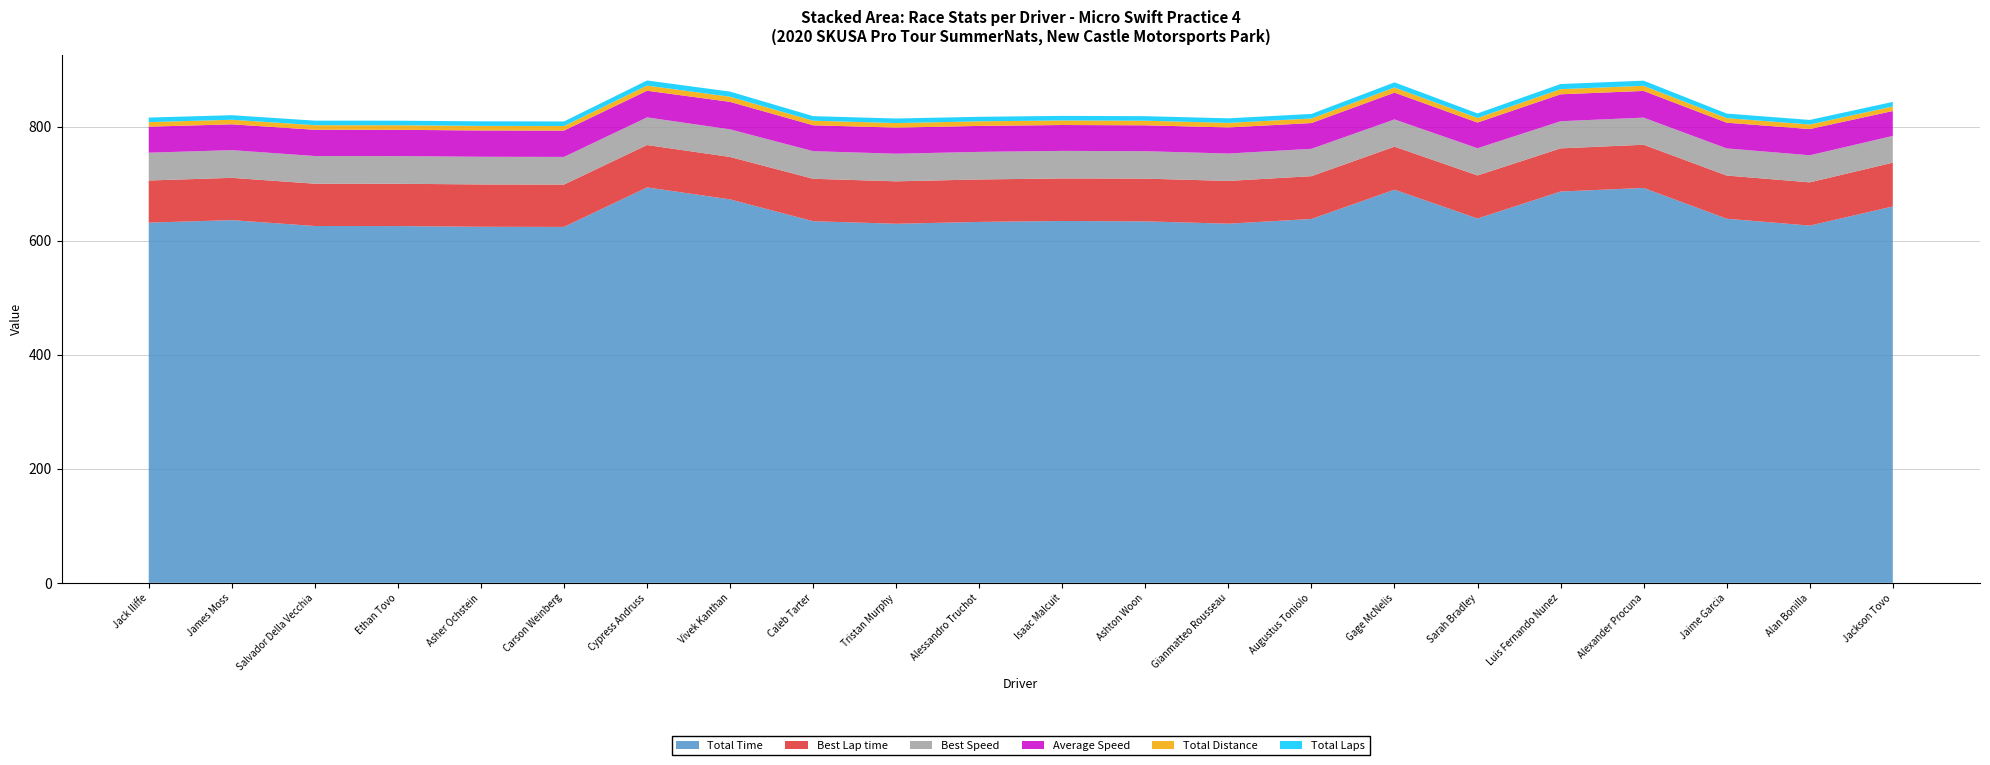

Reading right to left, list all the values displayed in this chart.

Total Time: 659.9	626.3	638.4	692.4	686.1	638.8	689.3	637.9	629.7	633.8	634.5	632.8	629.5	634.0	672.3	693.3	624.0	624.3	625.5	625.6	635.9	631.5
Best Lap time: 76.7	75.8	75.7	75.7	75.7	75.5	75.5	75.0	75.0	74.9	74.6	74.4	74.4	74.4	74.4	74.3	74.2	74.2	74.2	74.1	74.1	73.9
Best Speed: 46.9	47.5	47.5	47.6	47.6	47.7	47.7	48.0	48.0	48.1	48.3	48.4	48.4	48.4	48.4	48.5	48.5	48.5	48.5	48.6	48.6	48.7
Average Speed: 43.6	46.0	45.1	46.8	47.2	45.1	47.0	45.1	45.7	45.4	45.4	45.5	45.7	45.4	48.2	46.7	46.2	46.1	46.0	46.0	45.3	45.6
Total Distance: 8.0	8.0	8.0	9.0	9.0	8.0	9.0	8.0	8.0	8.0	8.0	8.0	8.0	8.0	9.0	9.0	8.0	8.0	8.0	8.0	8.0	8.0
Total Laps: 8.0	8.0	8.0	9.0	9.0	8.0	9.0	8.0	8.0	8.0	8.0	8.0	8.0	8.0	9.0	9.0	8.0	8.0	8.0	8.0	8.0	8.0